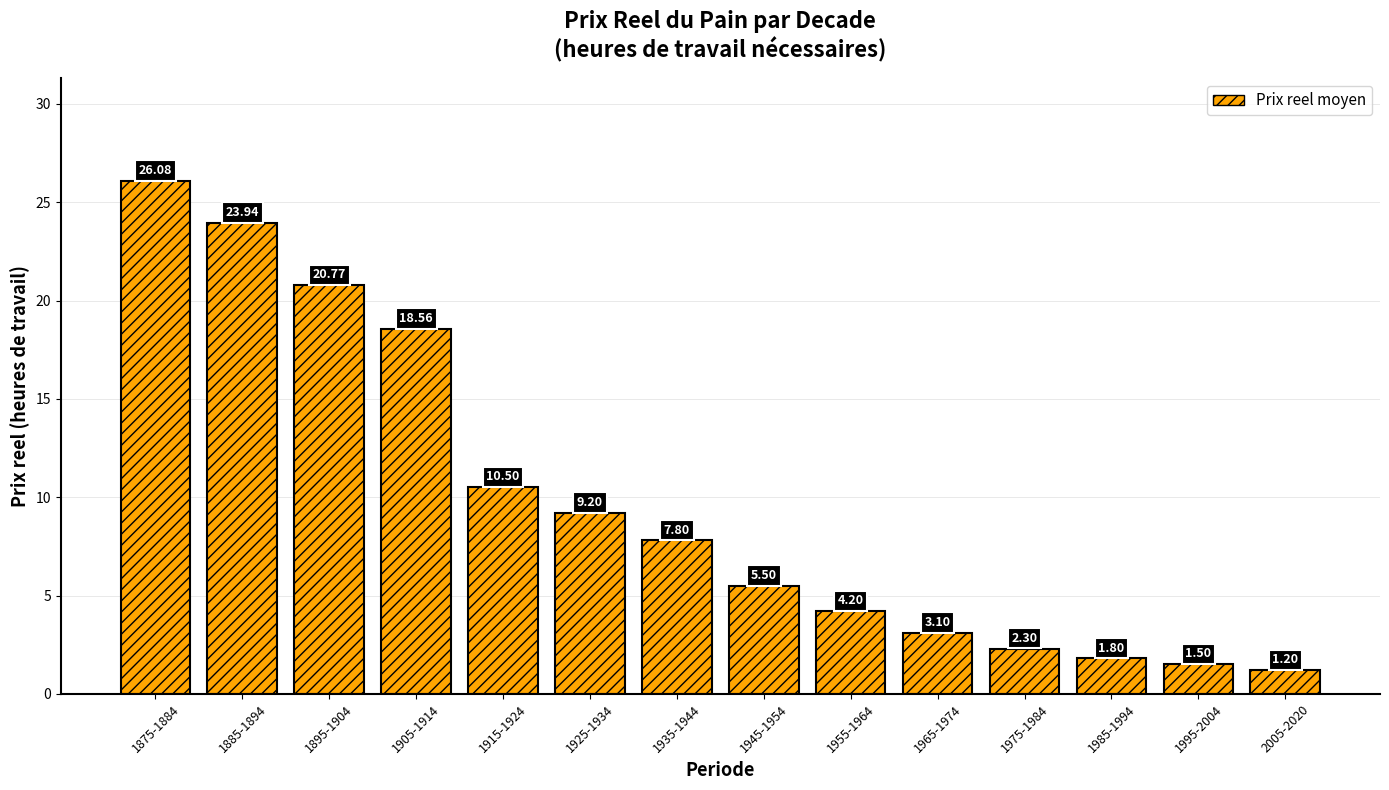

Reading left to right, transcribe all the data shown in this chart.

1875-1884=26.1	1885-1894=23.9	1895-1904=20.8	1905-1914=18.6	1915-1924=10.5	1925-1934=9.2	1935-1944=7.8	1945-1954=5.5	1955-1964=4.2	1965-1974=3.1	1975-1984=2.3	1985-1994=1.8	1995-2004=1.5	2005-2020=1.2